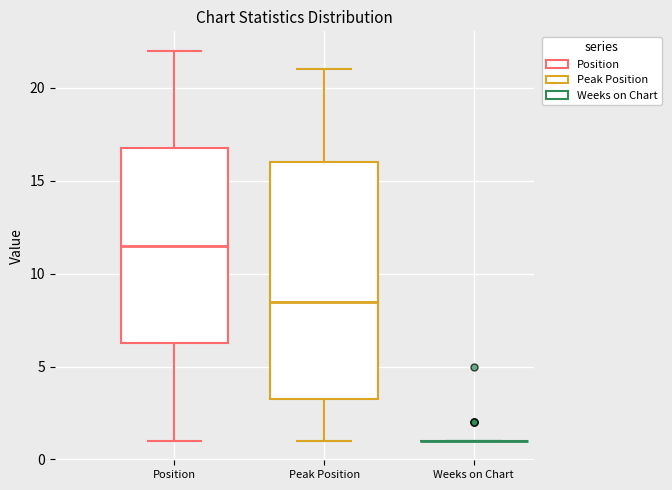

Which box is the tallest, from its lower edge to its upper edge?

Peak Position